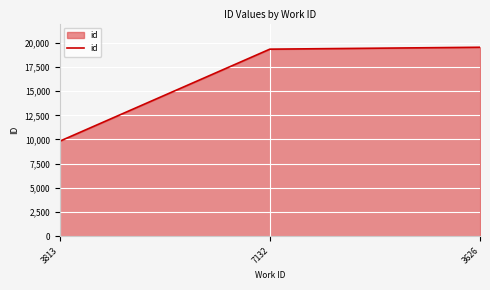

At which label is the value closest to 14682?

7132